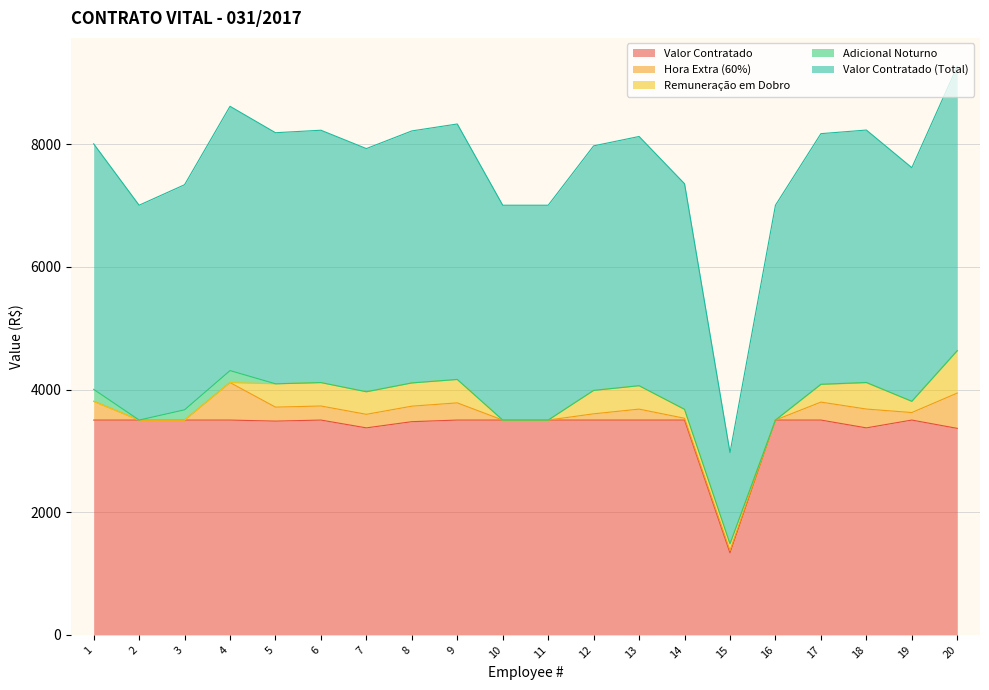

The Remuneração em Dobro series shows 249.9 at 9. True or false?

False